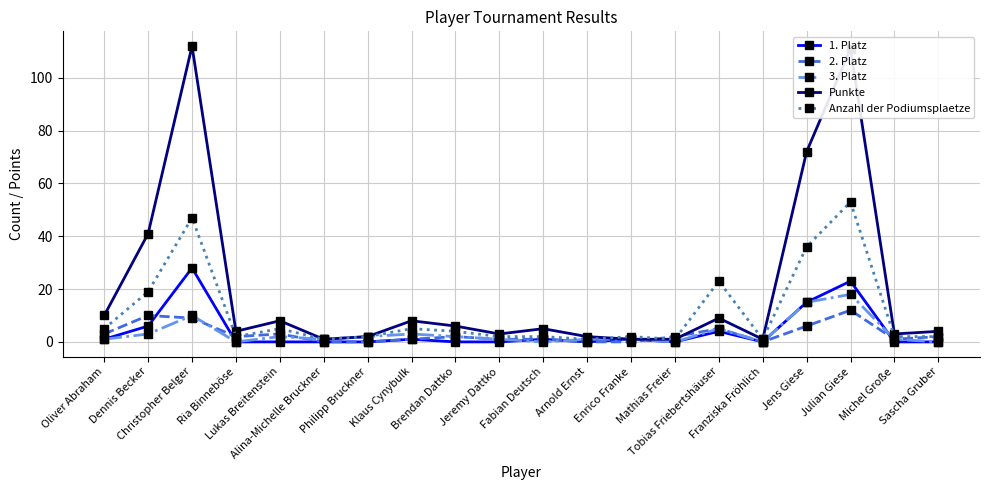

Where is Punkte nearest to the value 56?

Dennis Becker